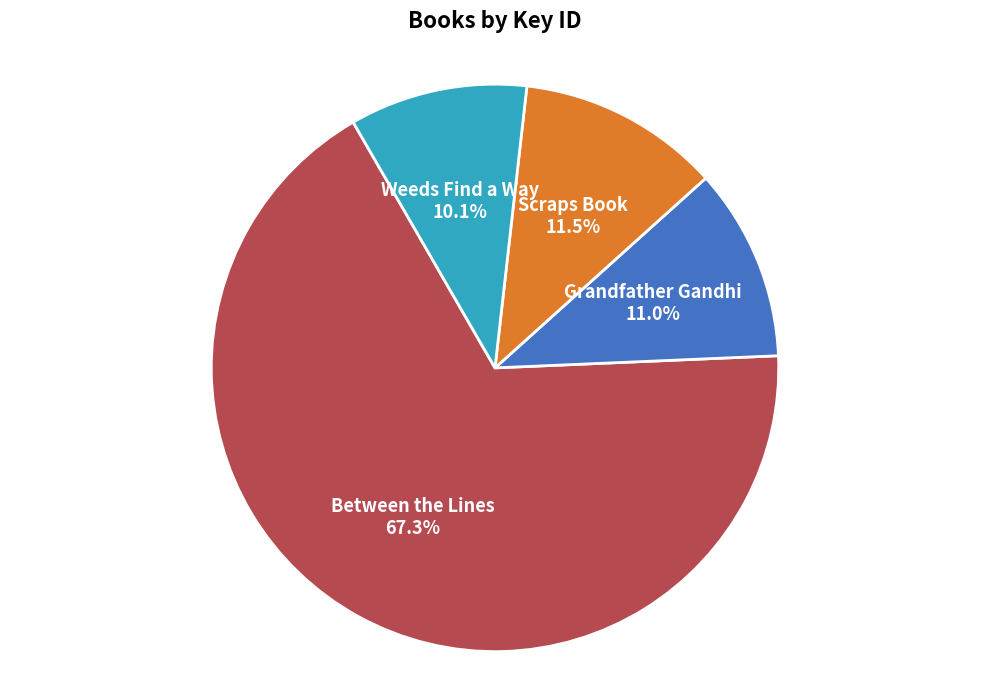

True or false: Grandfather Gandhi accounts for 11% of the total.

True